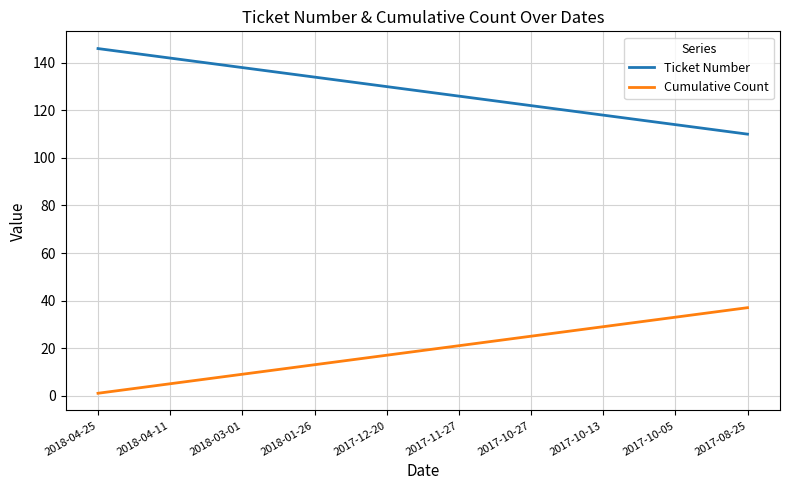

Rank the series by their maximum value, from lowest to highest.

Cumulative Count, Ticket Number